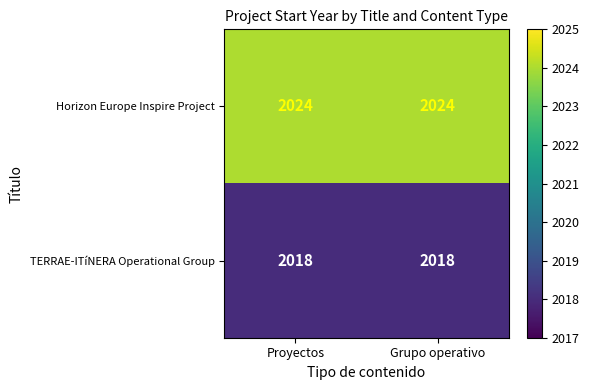

Is it true that TERRAE-ITíNERA Operational Group equals 3283 at Proyectos?

False